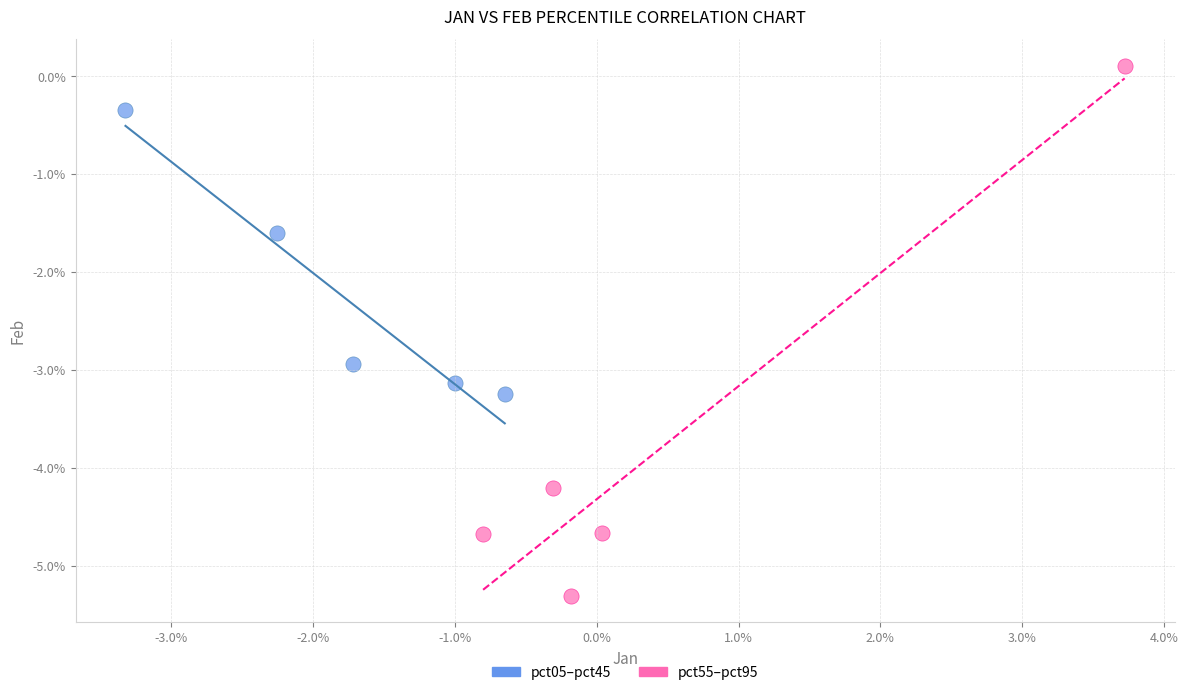

What are all the series names shown in the legend?

pct05–pct45, pct55–pct95